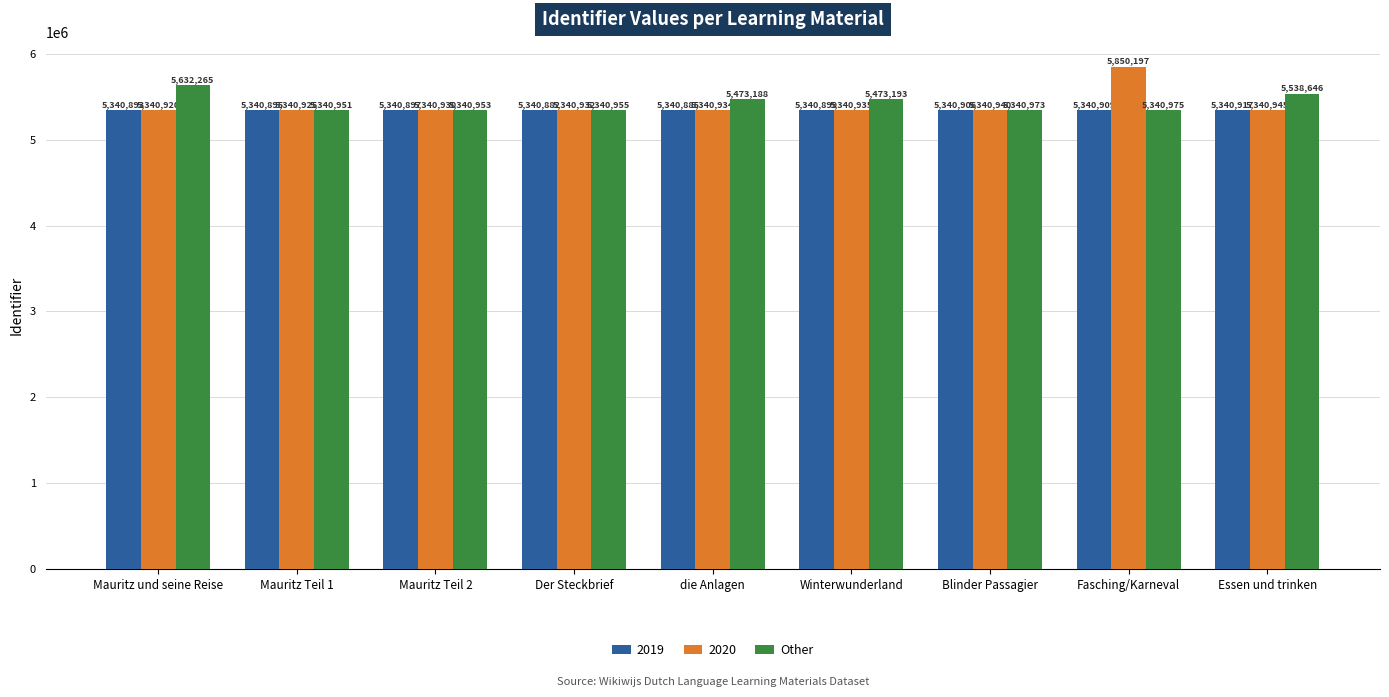

Which label corresponds to the smallest value in the chart?

Der Steckbrief